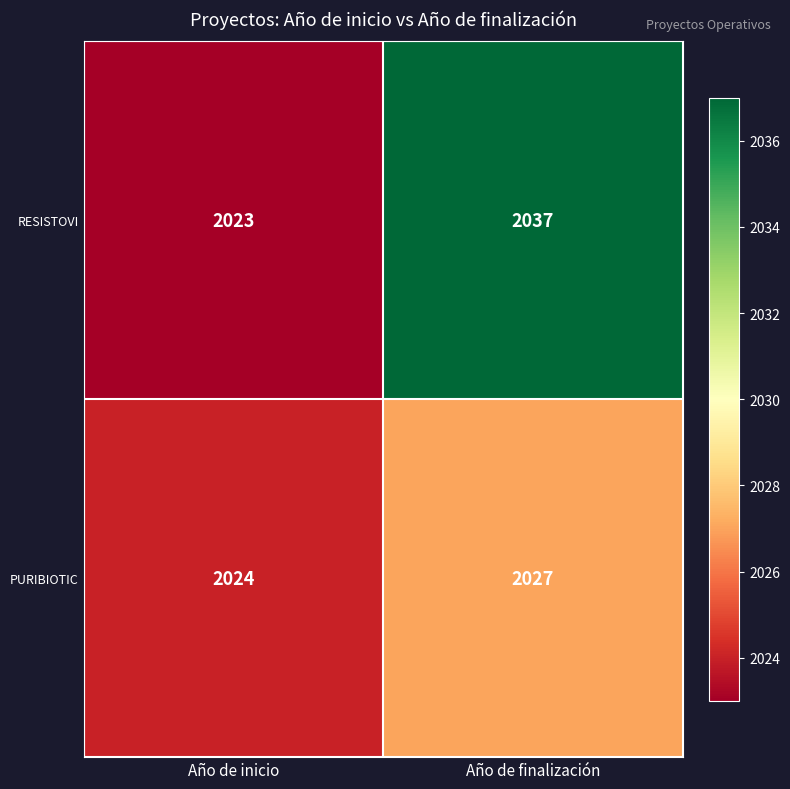

Which series has the largest total across all categories?

RESISTOVI